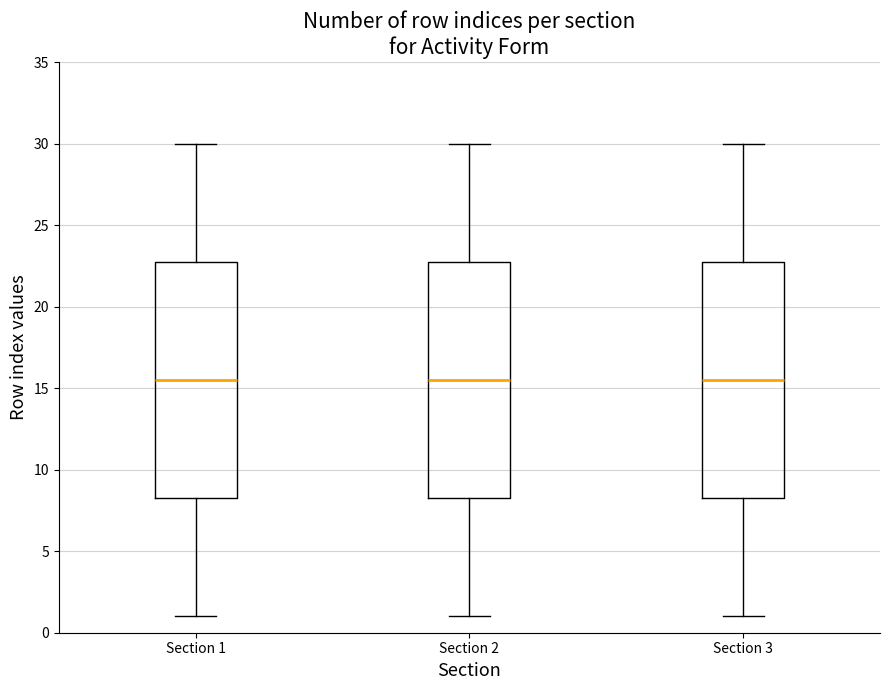

Reading left to right, read every box against the y-axis: the position of its median line, the range the box covers, and the ends of its whiskers. The values are not printed on the chart, so give them approximately, as read against the axis.

Section 1: median 15.5, box 8.5 to 23.0, whiskers 1.0 to 30.0
Section 2: median 15.5, box 8.5 to 23.0, whiskers 1.0 to 30.0
Section 3: median 15.5, box 8.5 to 23.0, whiskers 1.0 to 30.0